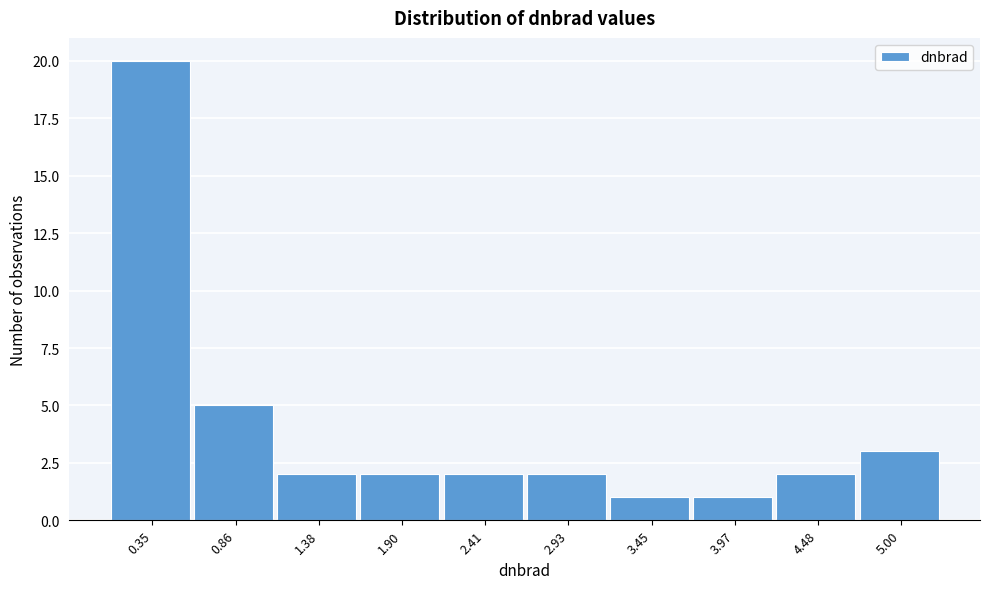

Reading left to right, transcribe all the data shown in this chart.

20	5	2	2	2	2	1	1	2	3